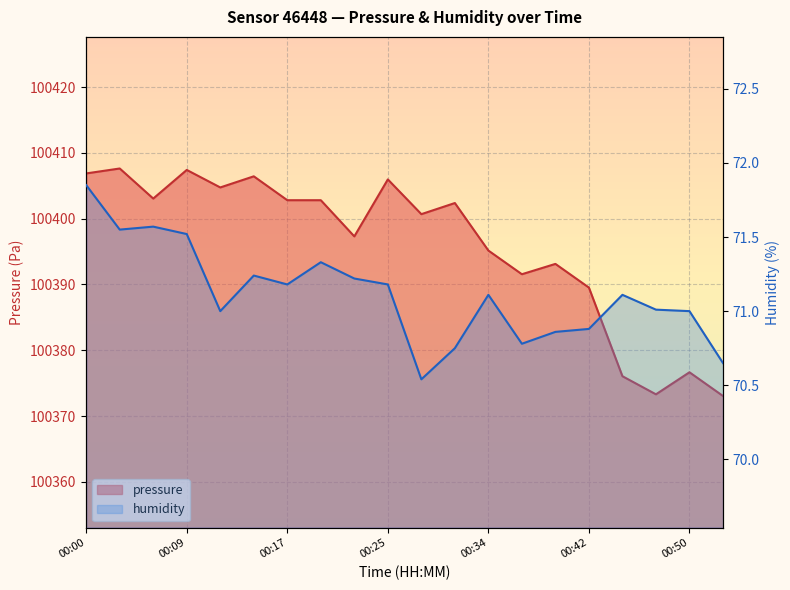

What is the average value of the humidity series?

71.1